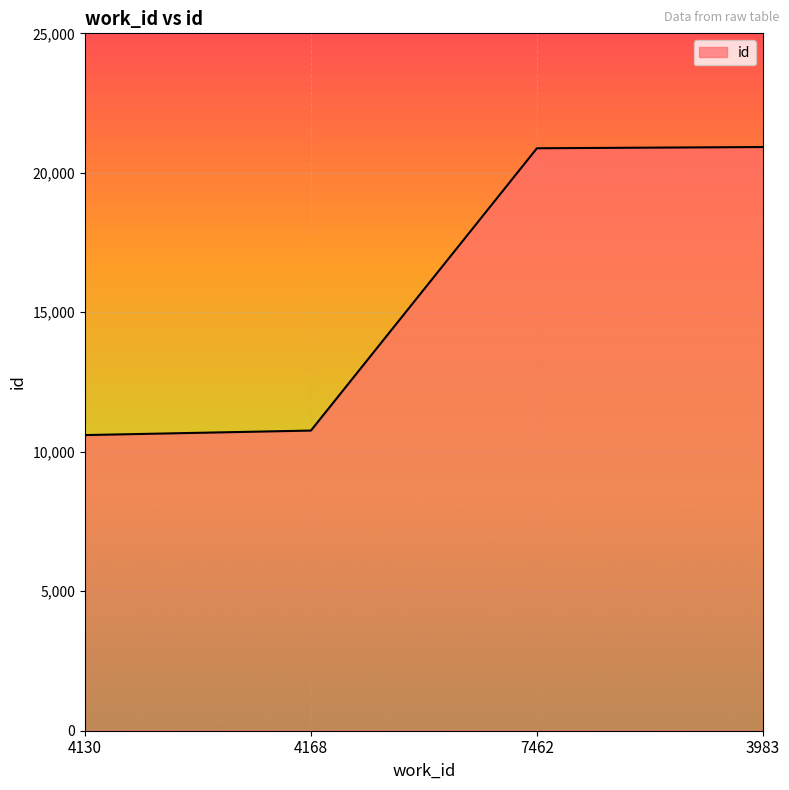

What is the difference between the values at 3983 and 7462?

44